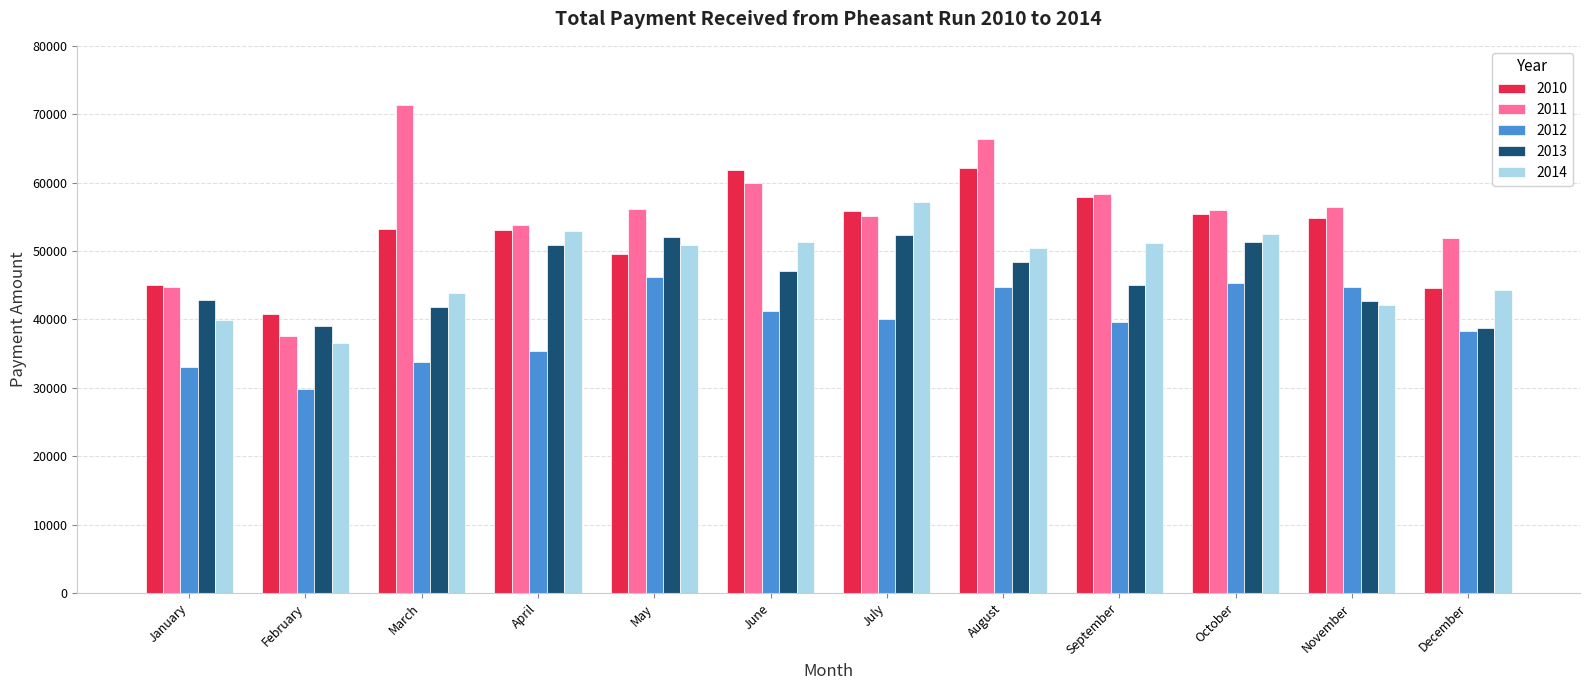

Read the 2013 value at April.

50886.2